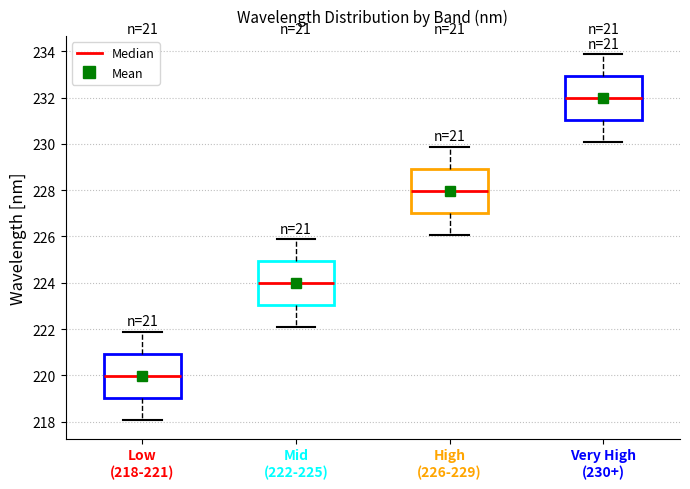

Reading left to right, transcribe this box plot: for each box, give where its median line is, the range the box spans, and where its two whiskers end, as read against the y-axis. The values are not printed on the chart, so give them approximately, as read against the axis.

Low (218-221): median 220.0, box 219.0 to 221.0, whiskers 218.0 to 221.8
Mid (222-225): median 224.0, box 223.0 to 225.0, whiskers 222.0 to 225.8
High (226-229): median 228.0, box 227.0 to 229.0, whiskers 226.0 to 229.8
Very High (230+): median 232.0, box 231.0 to 233.0, whiskers 230.0 to 233.8